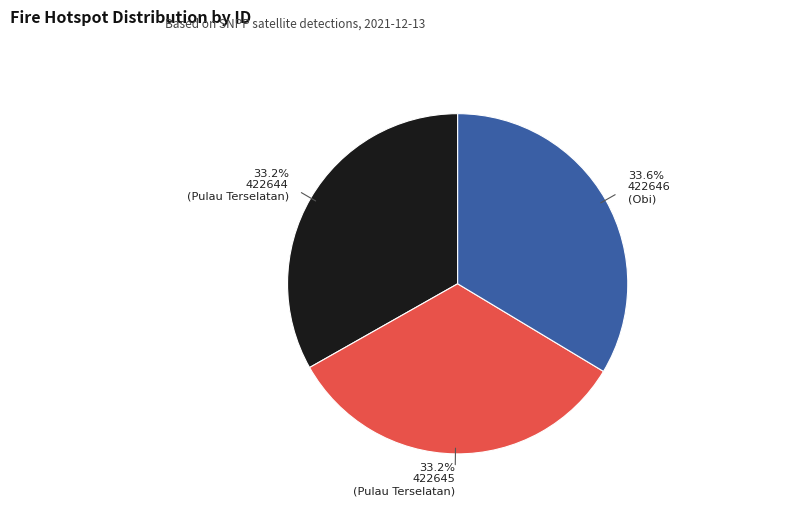

Does any single category account for the majority?

No